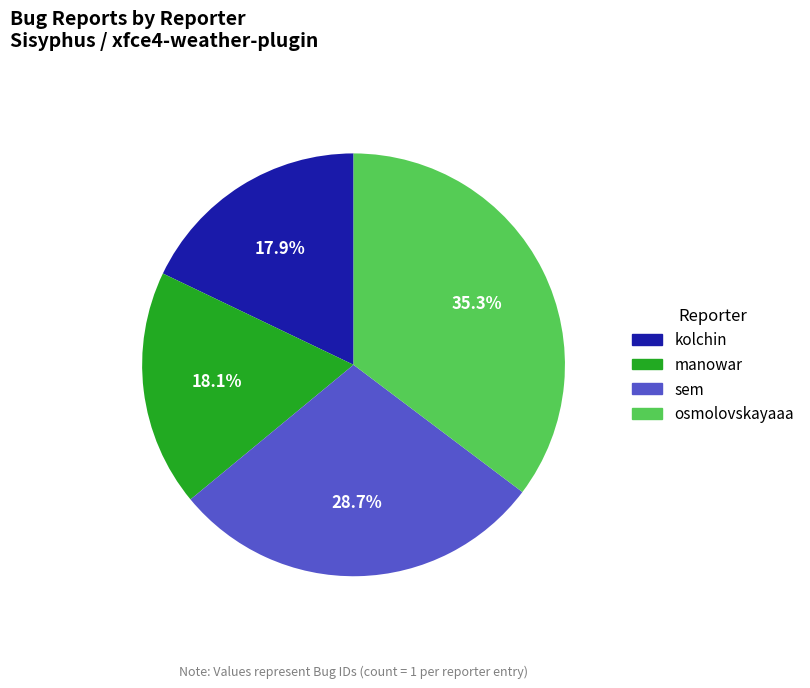

Does osmolovskayaaa represent more than half of the total?

No